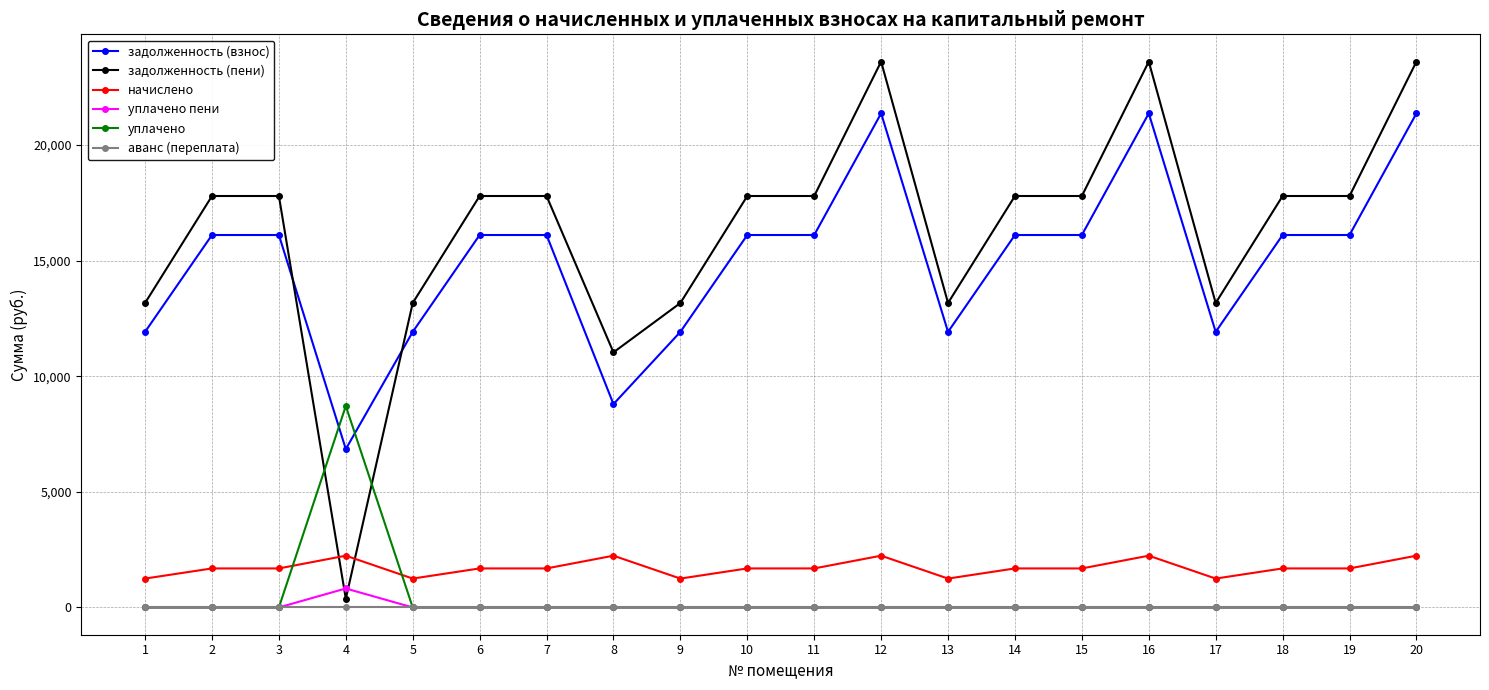

What is the highest value of the начислено series?

2238.5